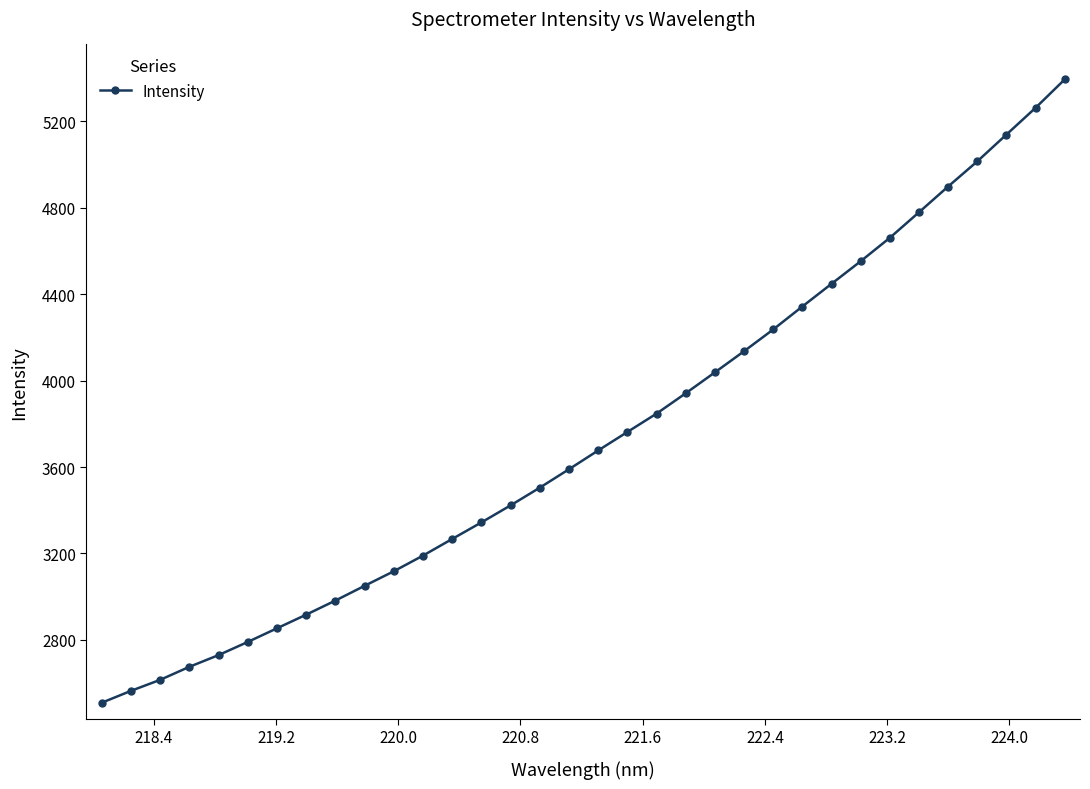

What is the sum of all values?

127255.4